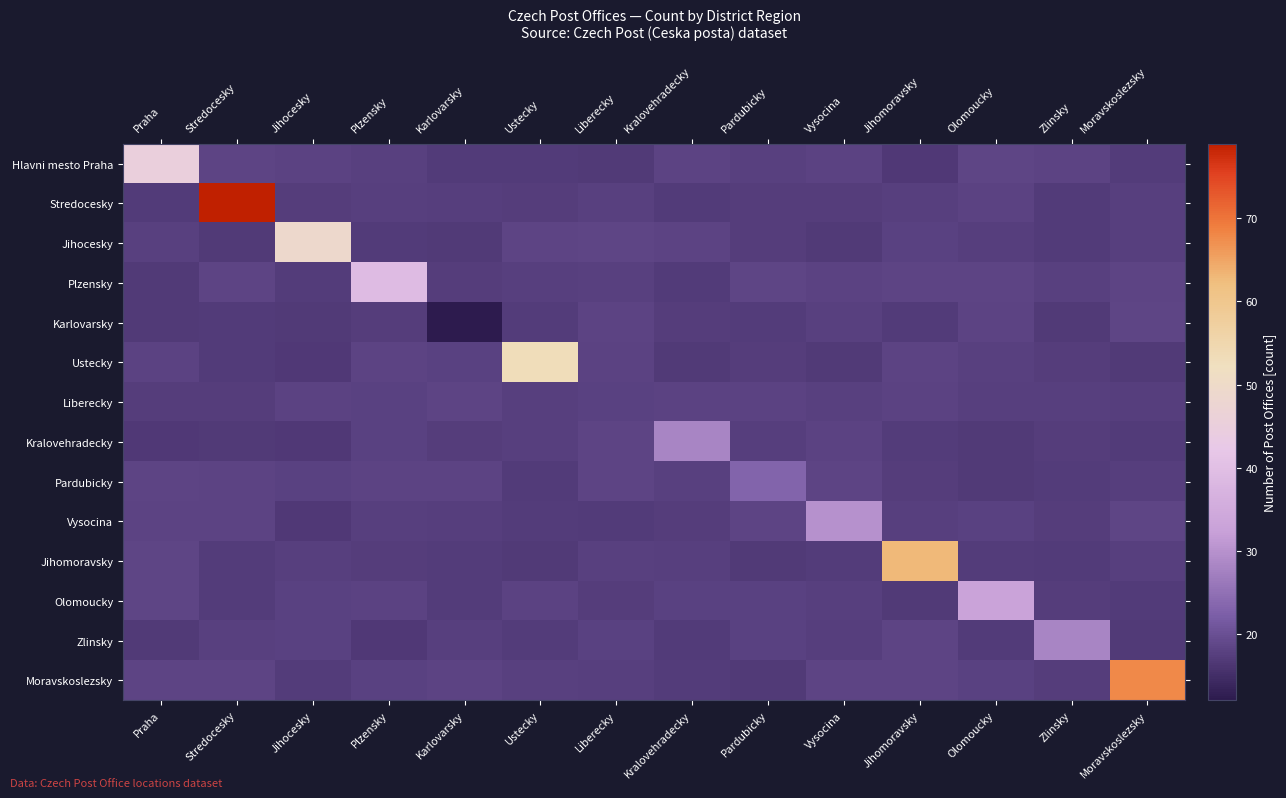

What is the difference between the second highest and minimum values in the Liberecky series?

2.1